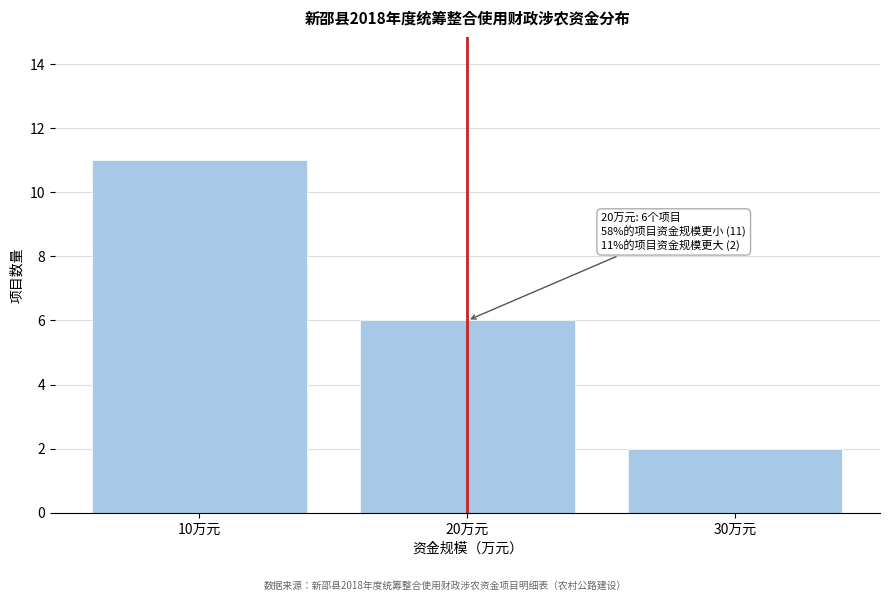

Reading left to right, list all the values displayed in this chart.

10万元=11	20万元=6	30万元=2